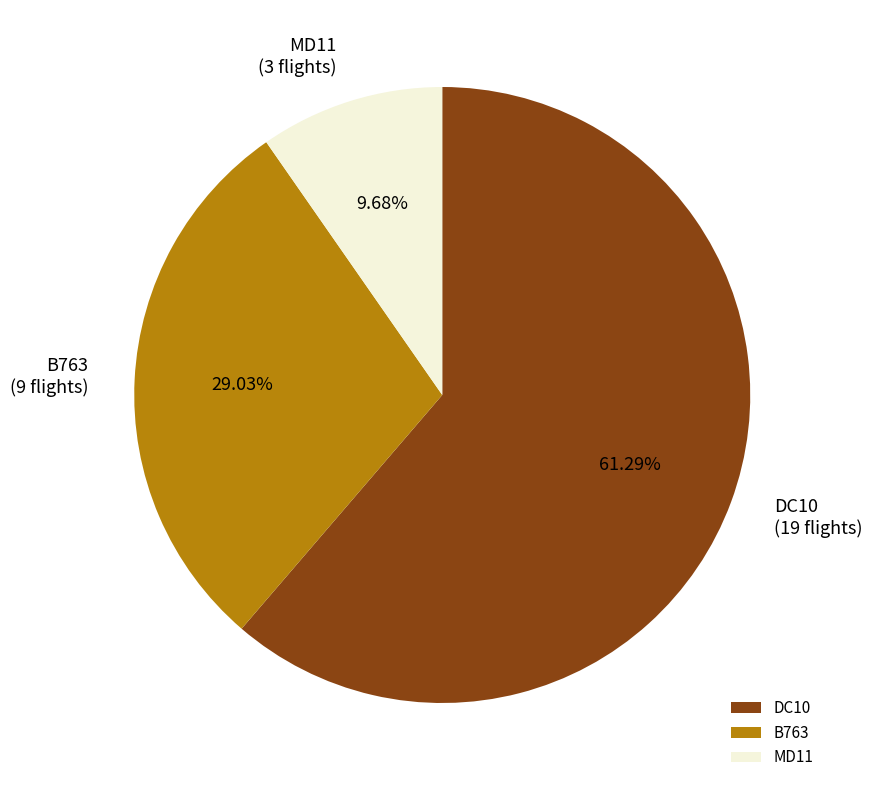

Which slice is the largest?

DC10